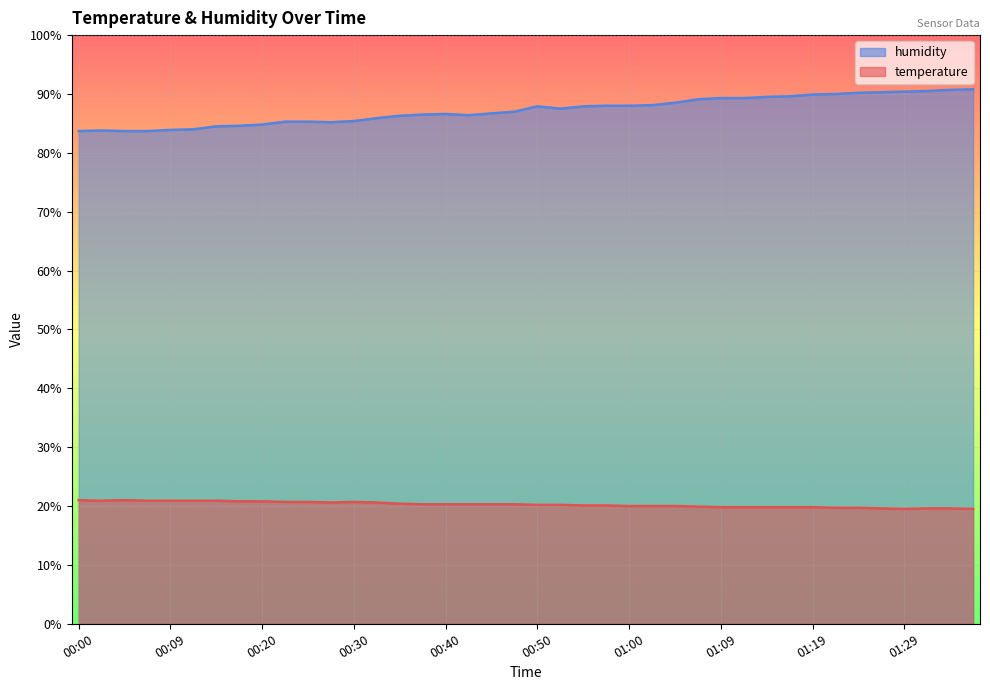

At how many categories does at least one series exceed 39?

40